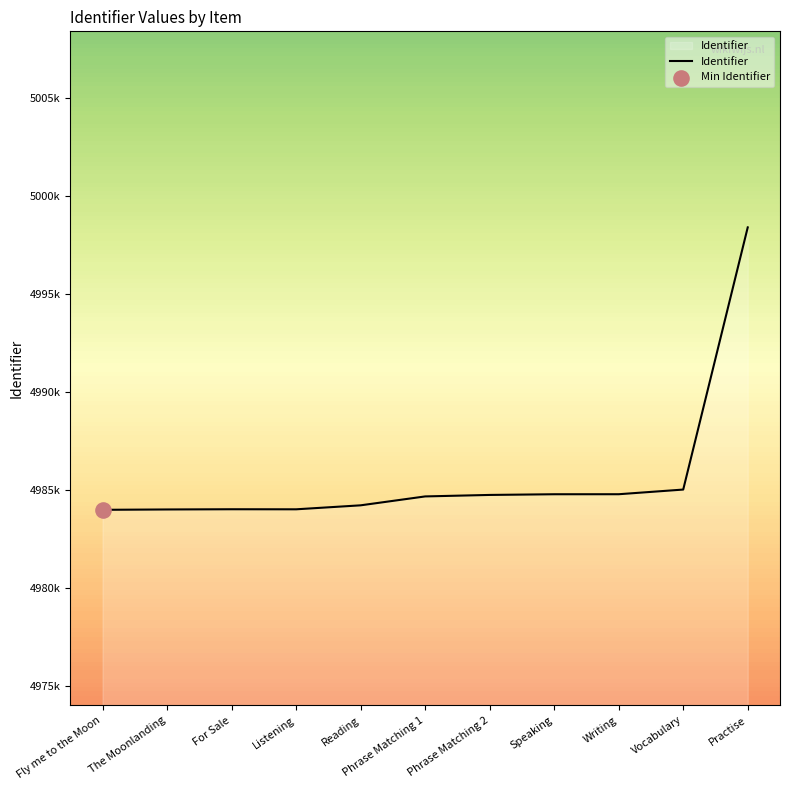

Does the chart have visible grid lines?

No